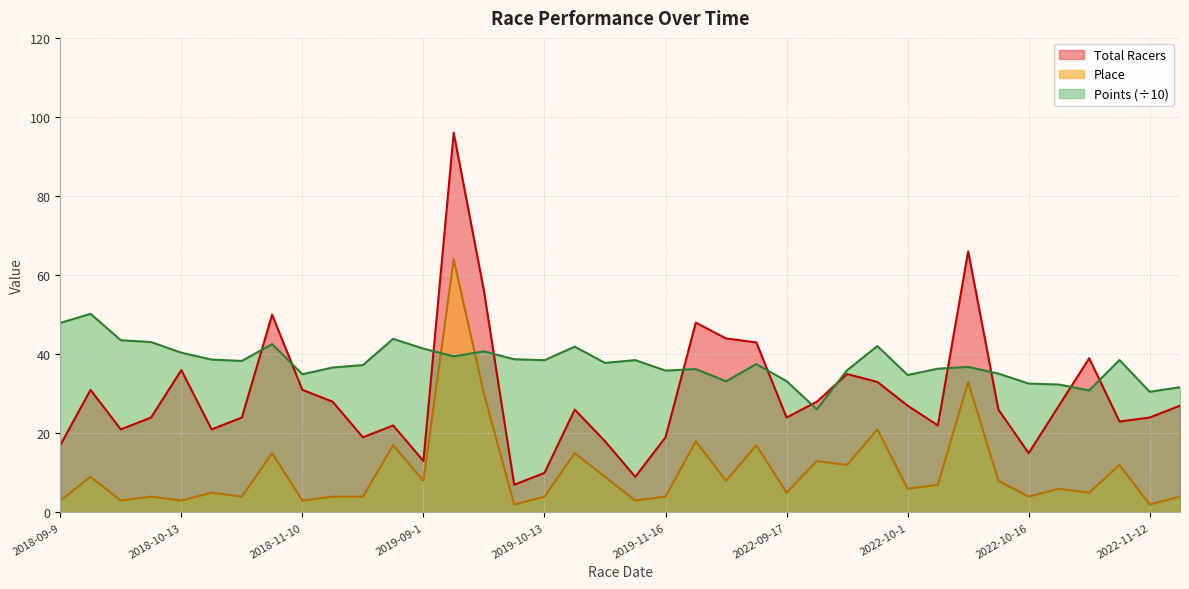

Does the chart display data point markers on the line(s)?

No